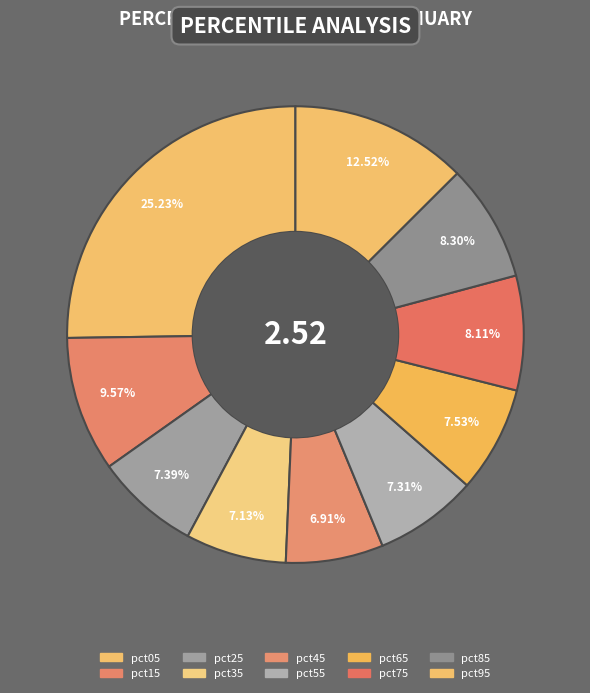

Is it true that pct65 is 19% of the pie?

False